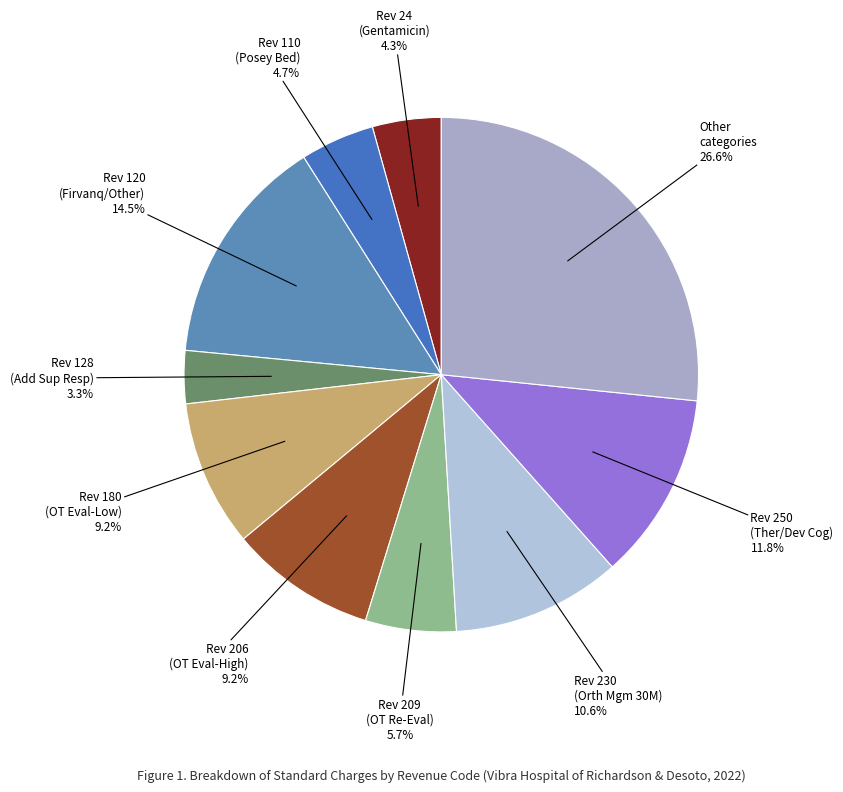

Approximately how many times larger is the value at Rev 24 (Gentamicin) compared to Rev 206 (OT Eval-High)?

0.5